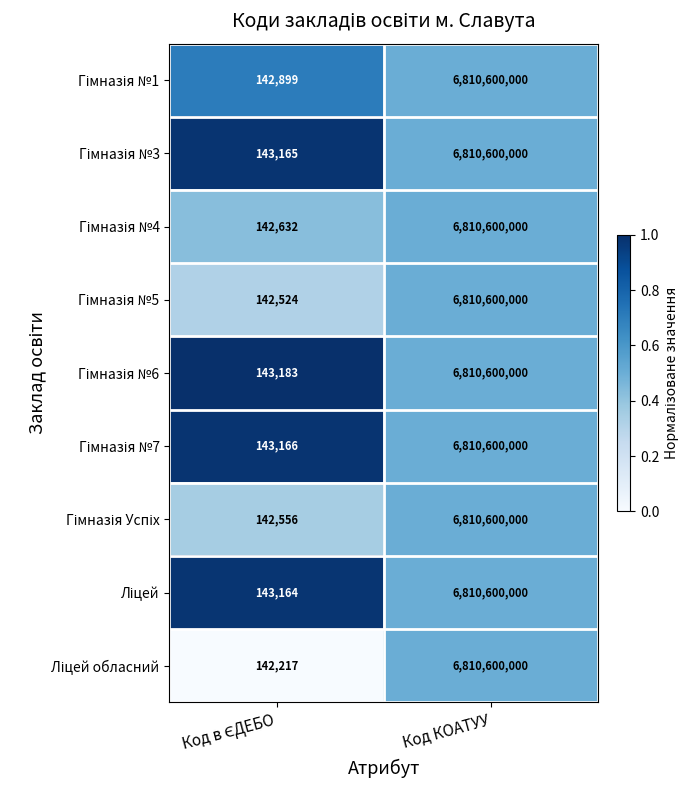

What is the minimum value shown in the chart?

142217